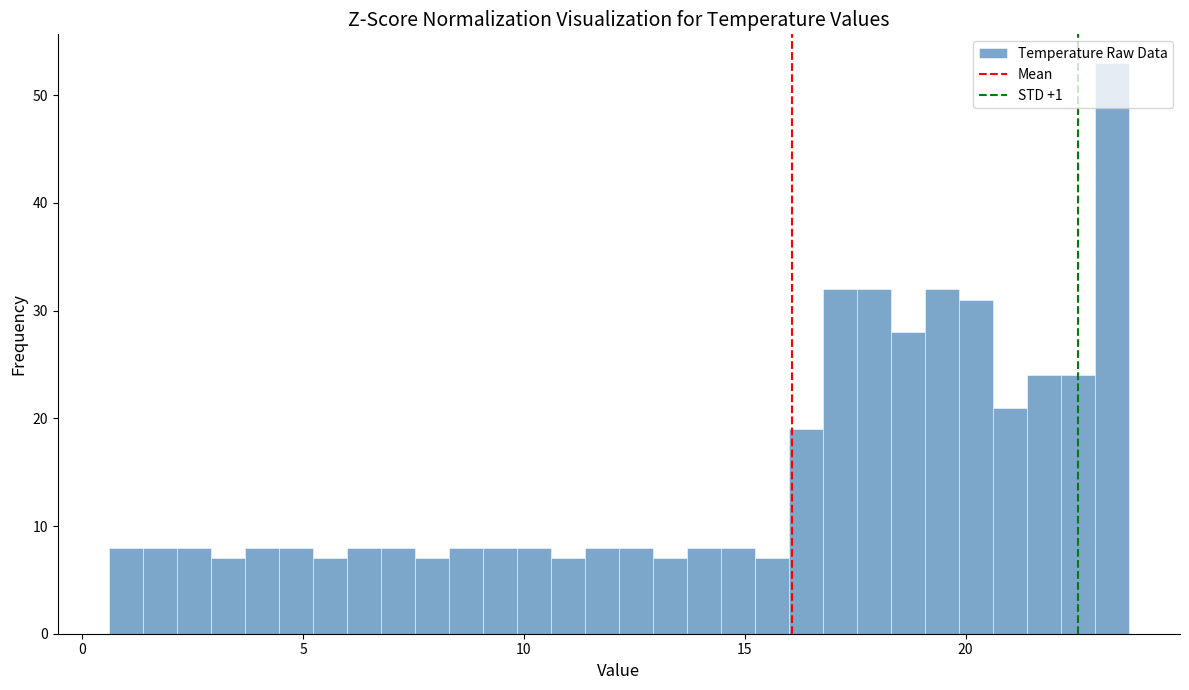

Around what value on the x-axis is the tallest bar? Give the approximate position of its centre, as read against the axis.

23.5